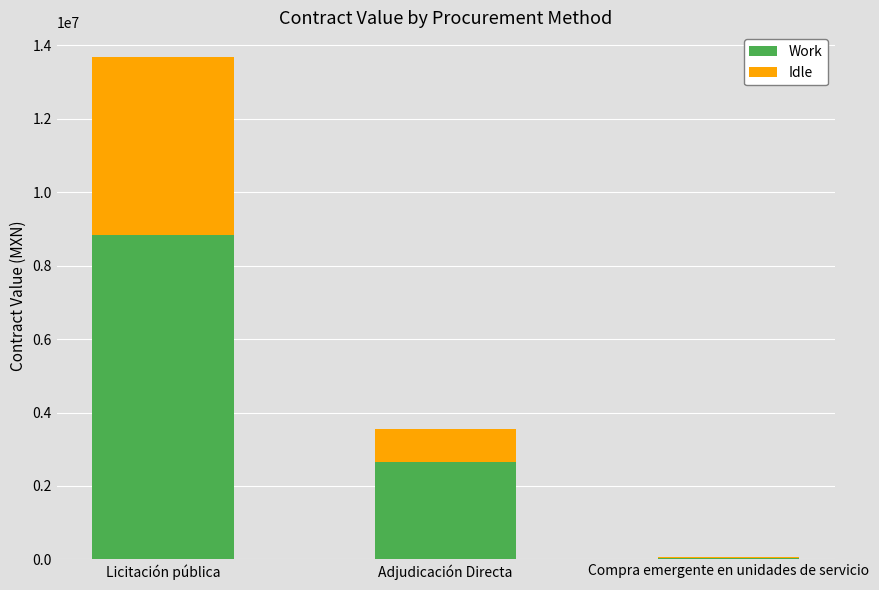

Reading right to left, transcribe the values for Work.

Compra emergente en unidades de servicio=36092.1	Adjudicación Directa=2655388.0	Licitación pública=8831930.0